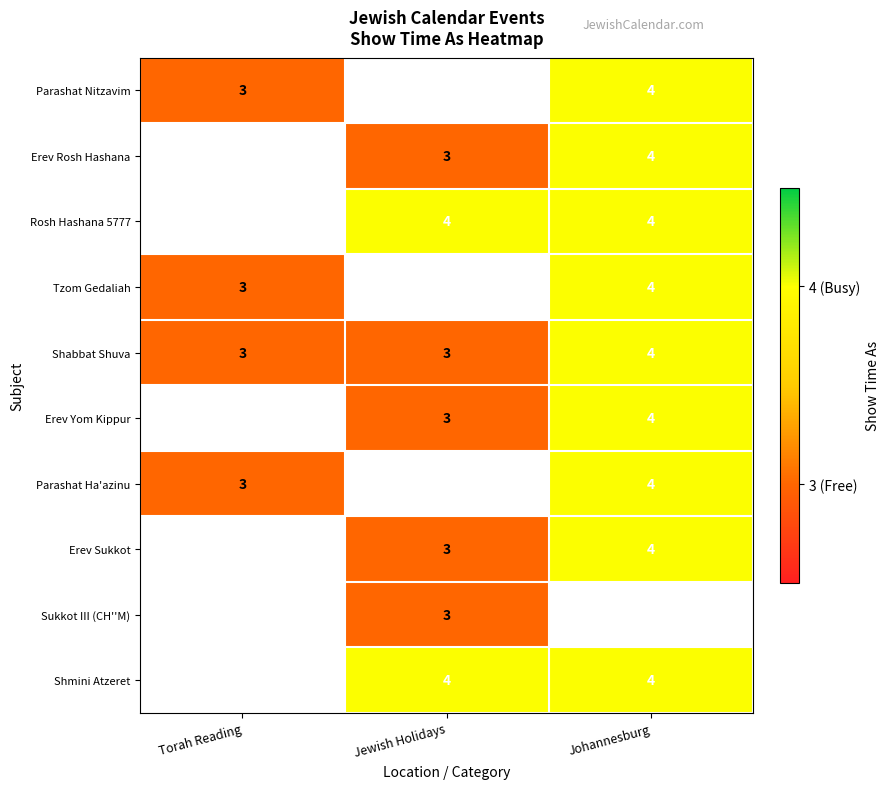

At which category does the chart reach its minimum across all series?

Torah Reading